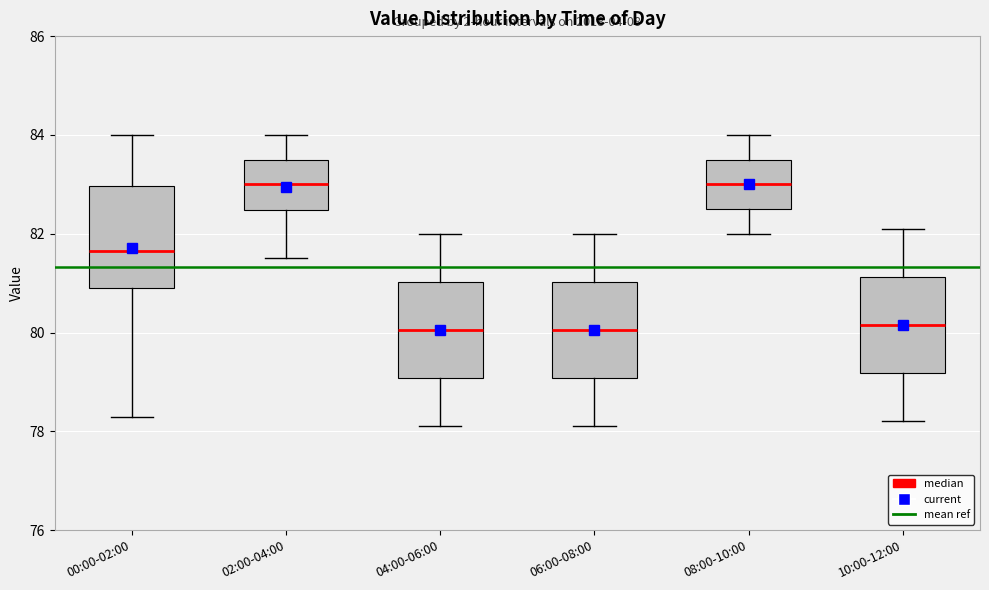

Where does the median line of the box for 04:00-06:00 sit on the y-axis? The values are not printed on the chart, so give them approximately, as read against the axis.

80.0